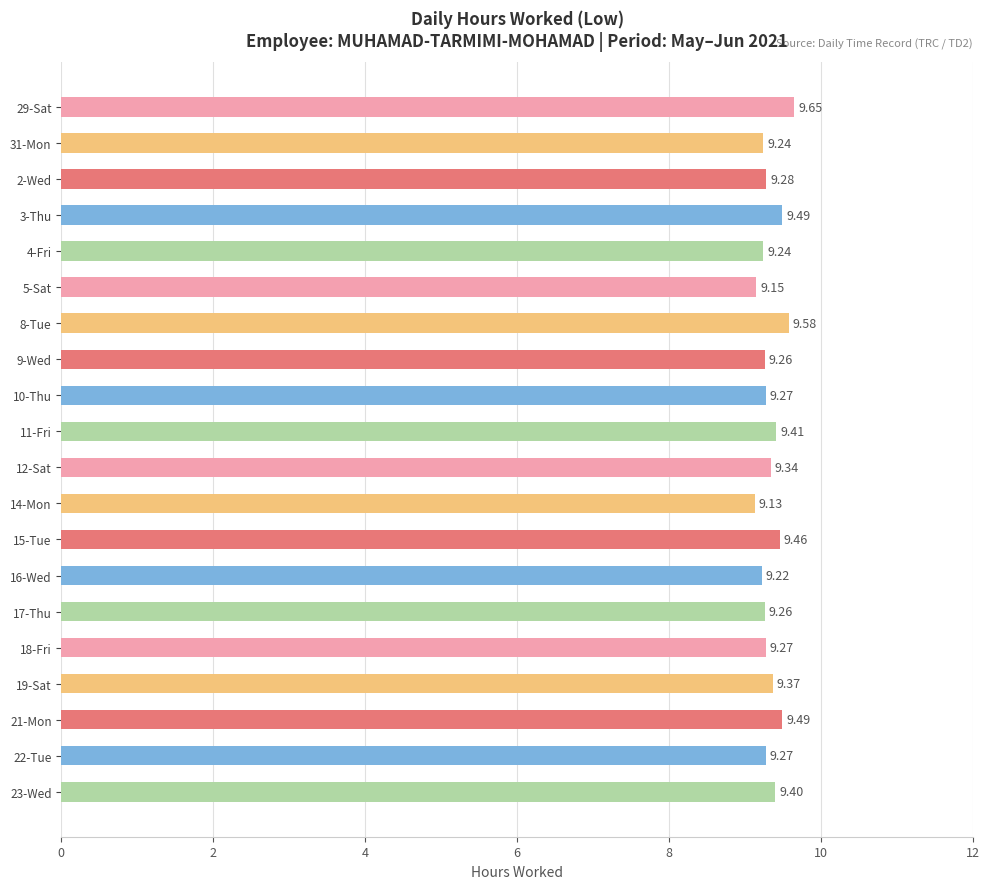

What is the minimum value shown in the chart?

9.1